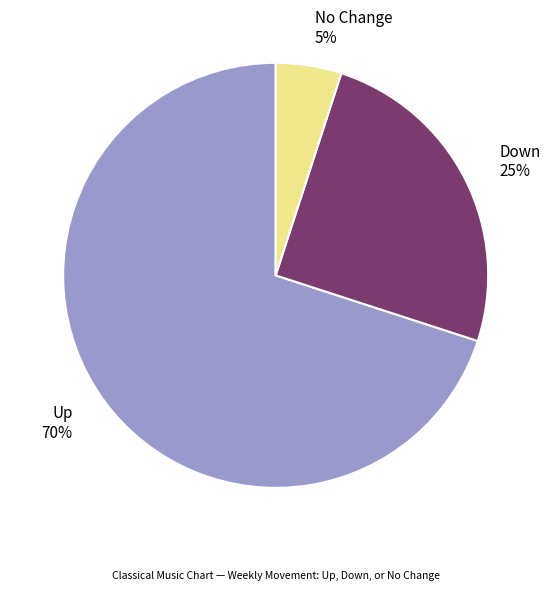

Rank the categories by value from lowest to highest.

No Change 5%, Down 25%, Up 70%